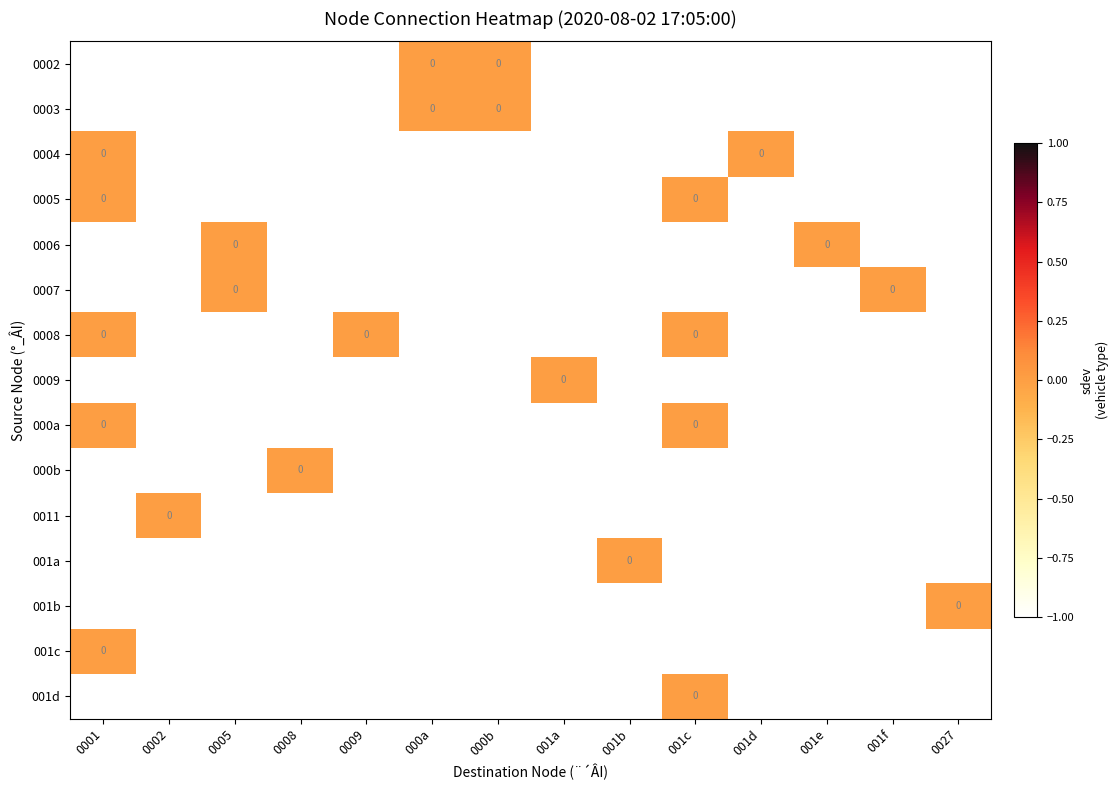

How many series are shown in this chart?

15